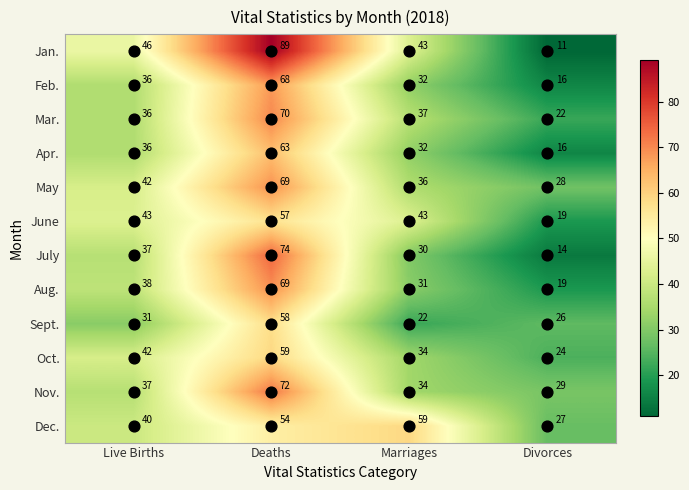

Rank the categories by Nov. value from highest to lowest.

Deaths, Live Births, Marriages, Divorces